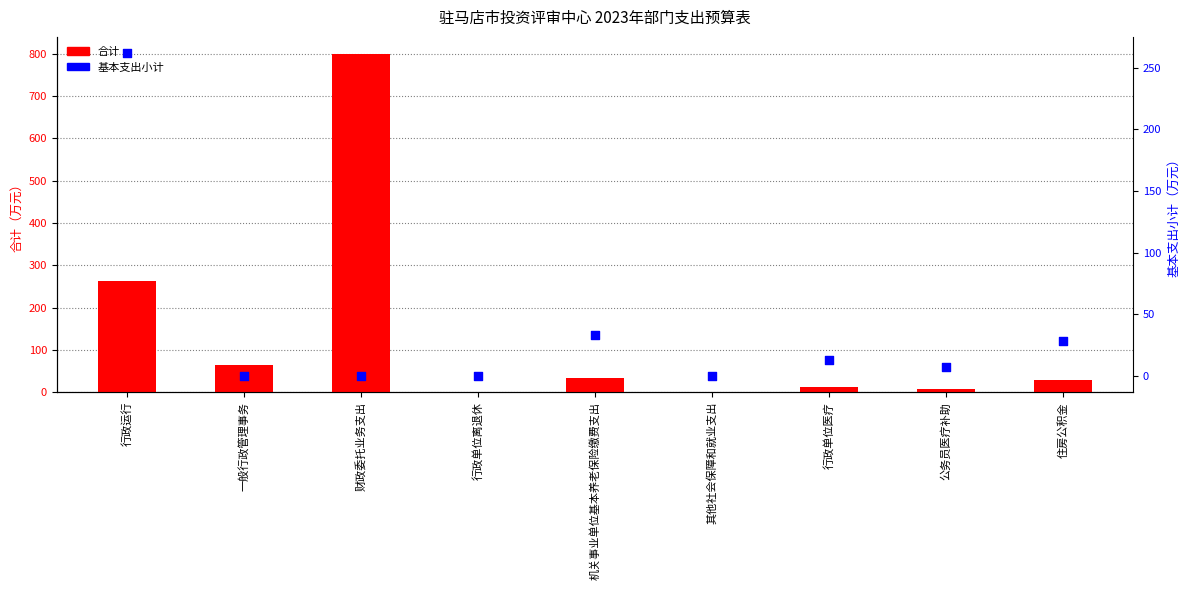

Which series reaches the minimum Y coordinate?

基本支出小计